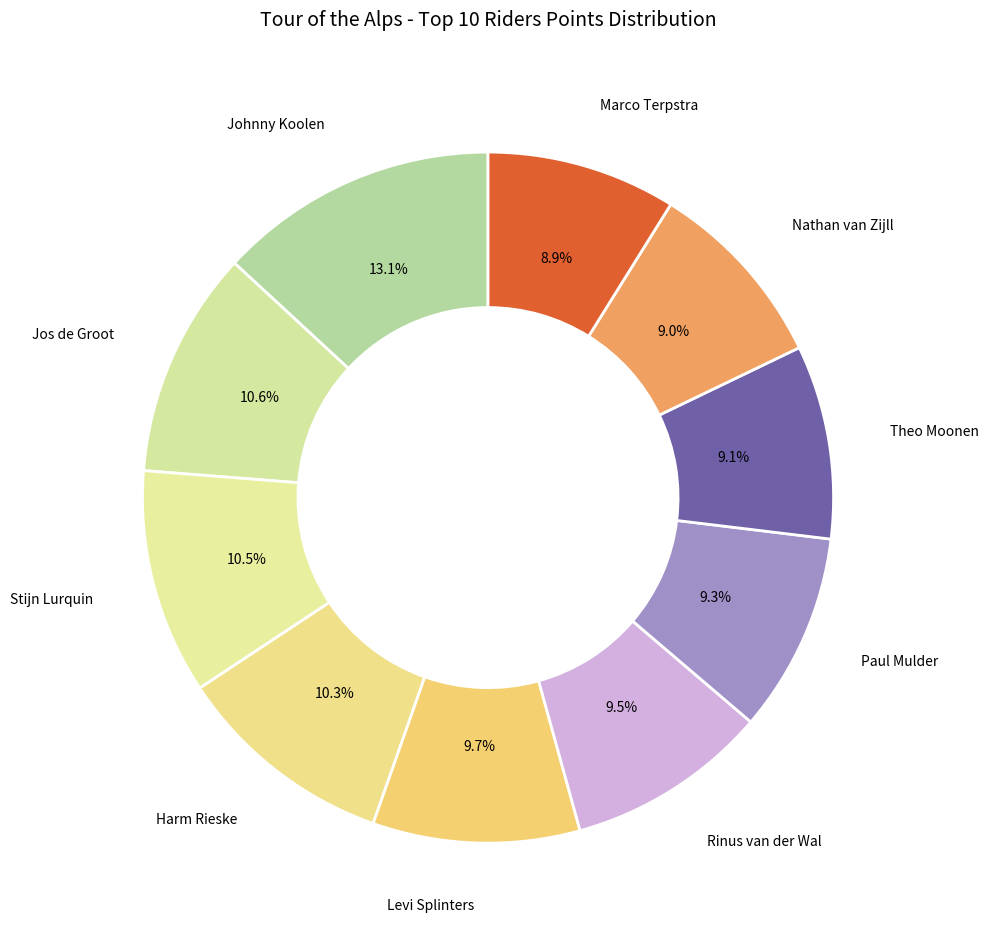

What is the ratio of the value at Paul Mulder to the value at Stijn Lurquin?

0.9